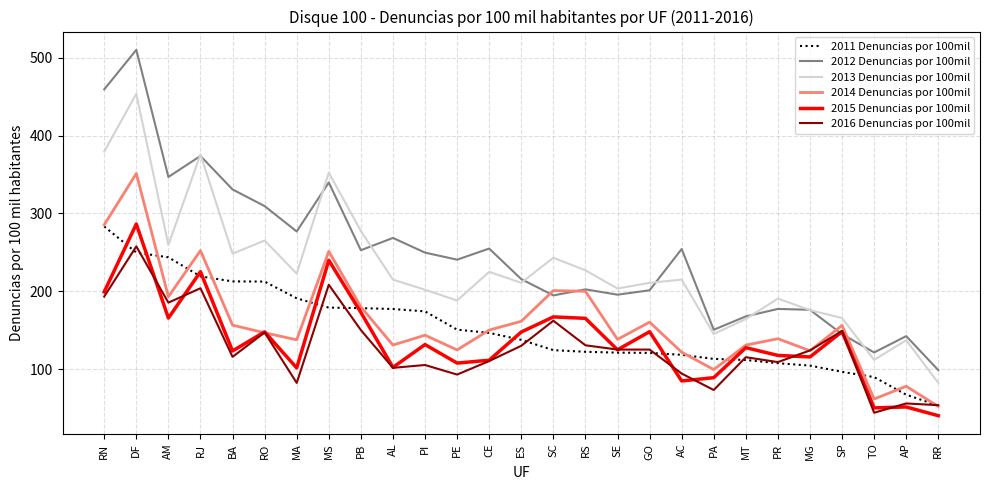

What position from the right is RS?

12